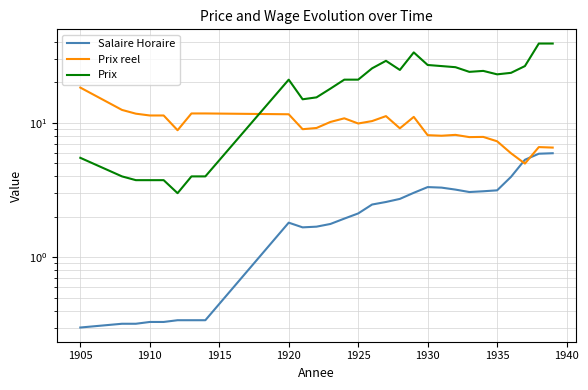

In Prix, how many points are higher than both neighbors (excluding endpoints)?

4